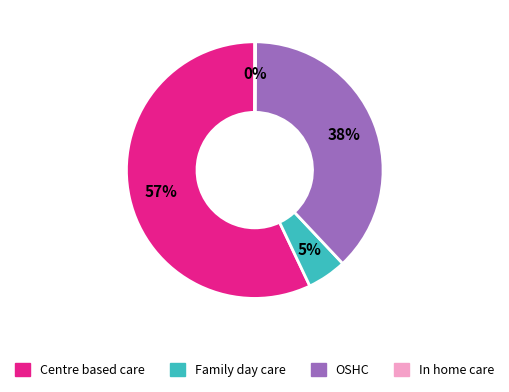

What percentage is the OSHC slice, to the nearest percent?

38%